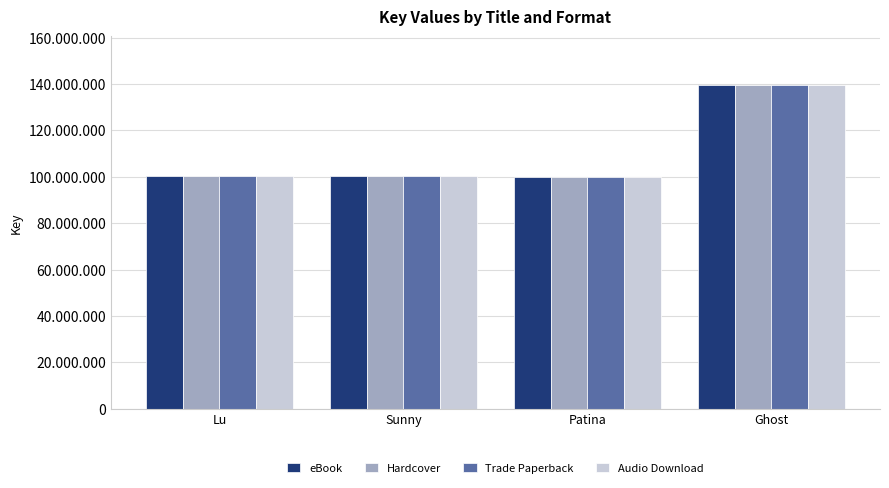

What are all the series names shown in the legend?

eBook, Hardcover, Trade Paperback, Audio Download